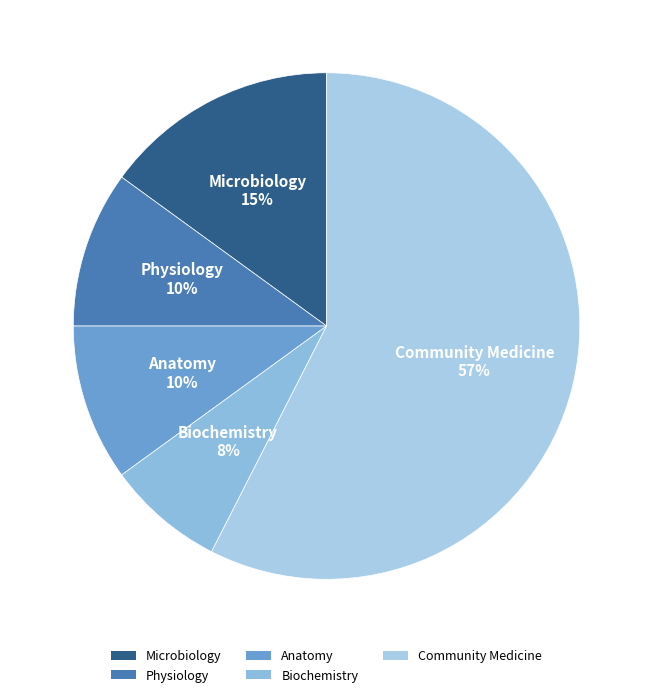

Count the number of slices in the pie.

5